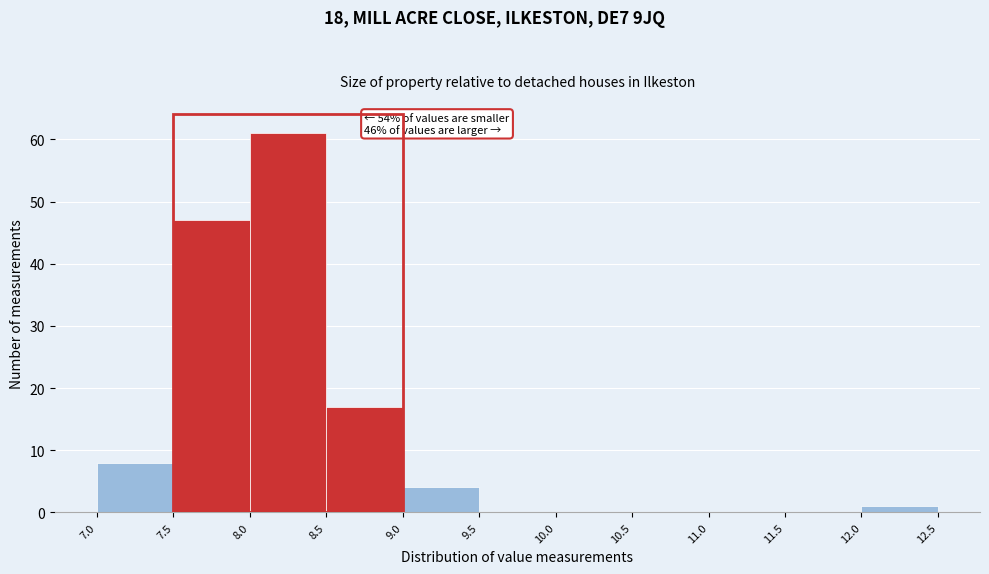

Over which range of the x-axis is the bar tallest?

8.0 to 8.5